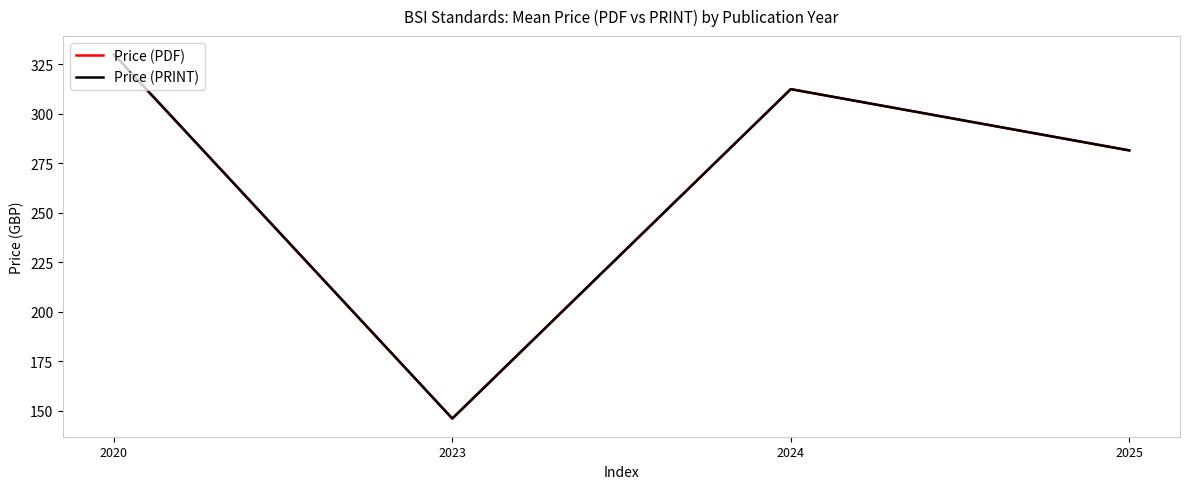

What is the difference between the second highest and second lowest values in the Price (PDF) series?

30.9